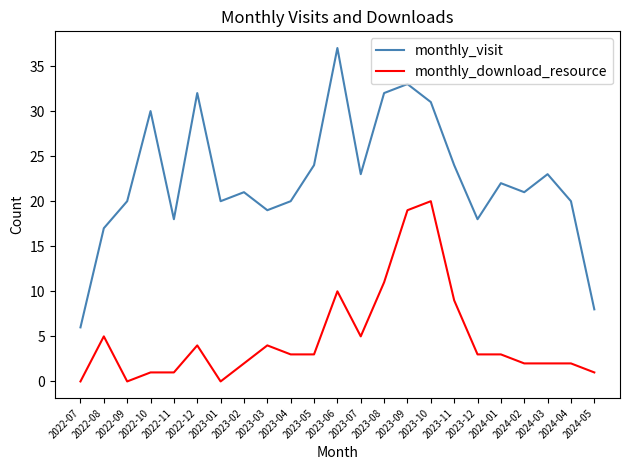

What are all the series names shown in the legend?

monthly_visit, monthly_download_resource